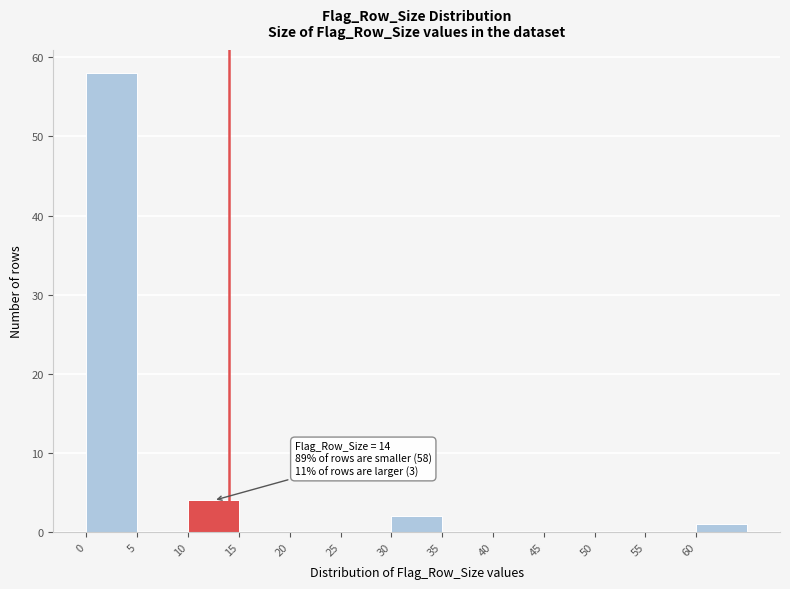

Which range on the x-axis has the tallest bar?

0 to 5